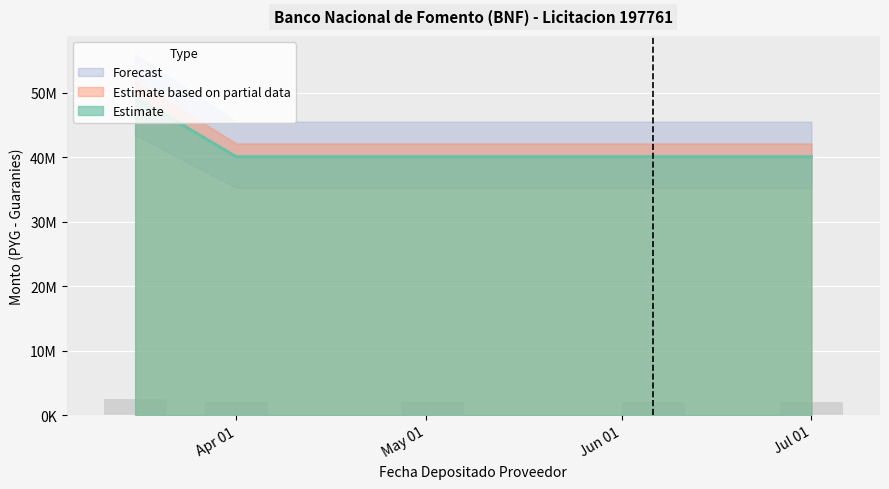

At how many categories does at least one series exceed 39331075?

5